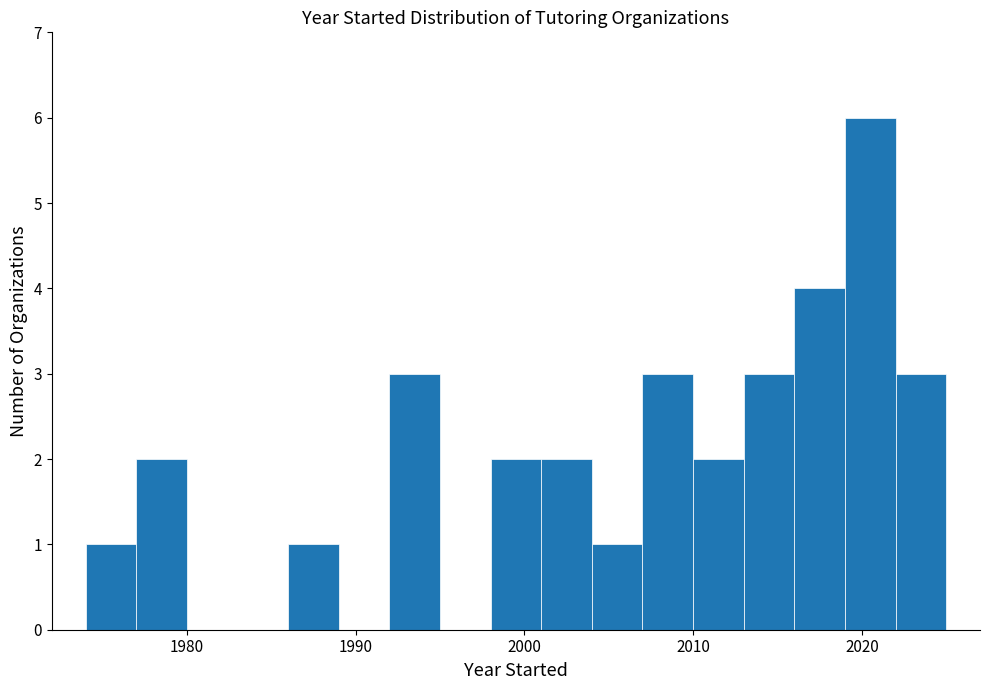

Around what value on the x-axis is the tallest bar? Give the approximate position of its centre, as read against the axis.

2021